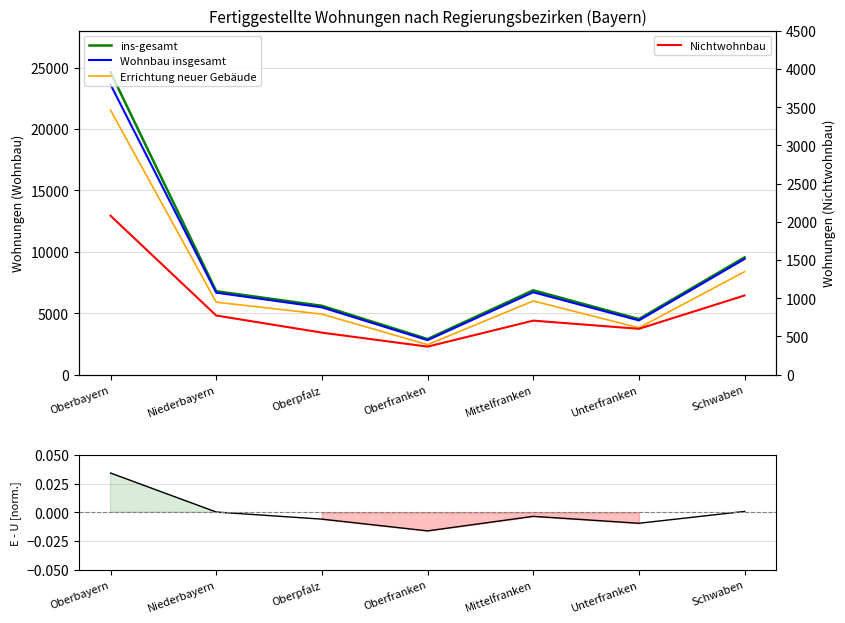

True or false: Nichtwohnbau has more than 0 points higher than both neighbors.

True